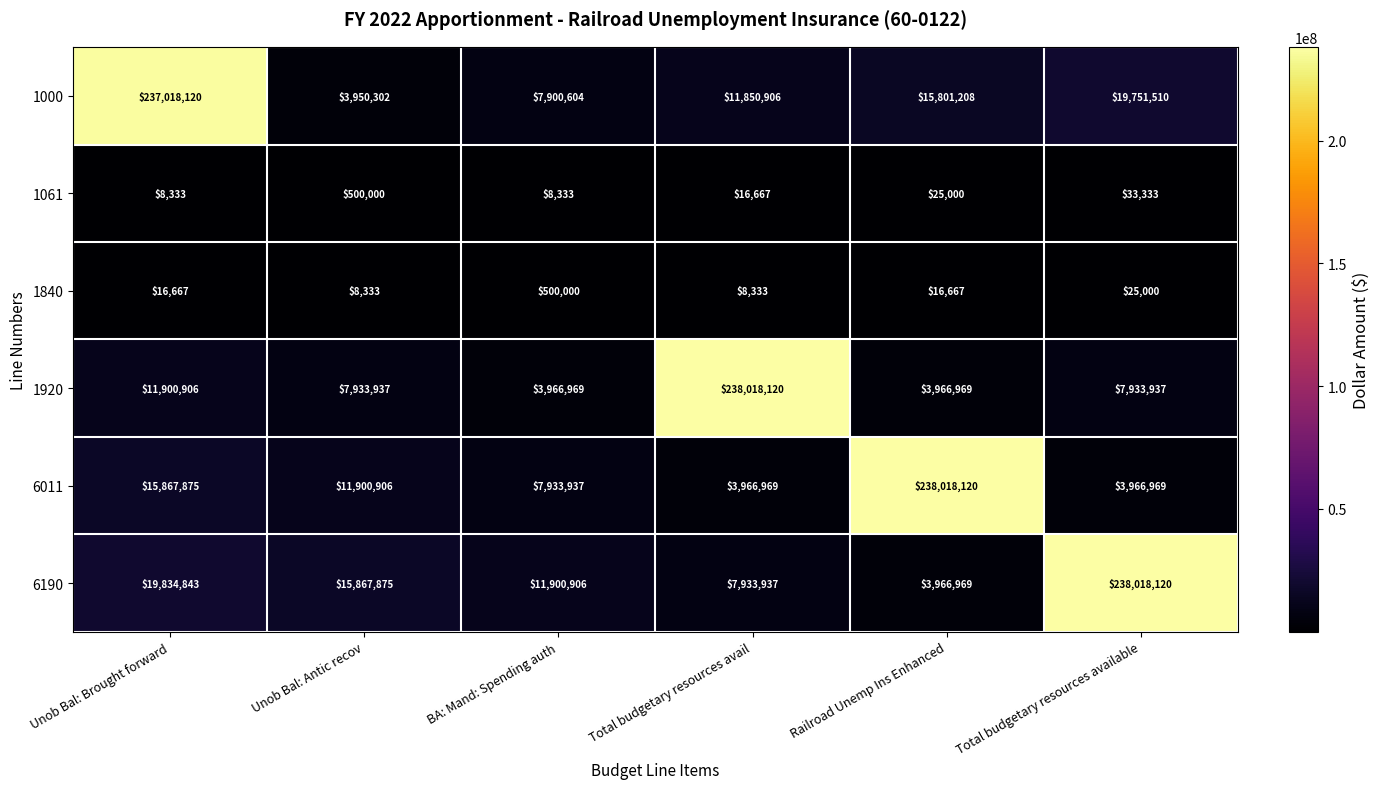

What is the average value of the 6190 series?

49587108